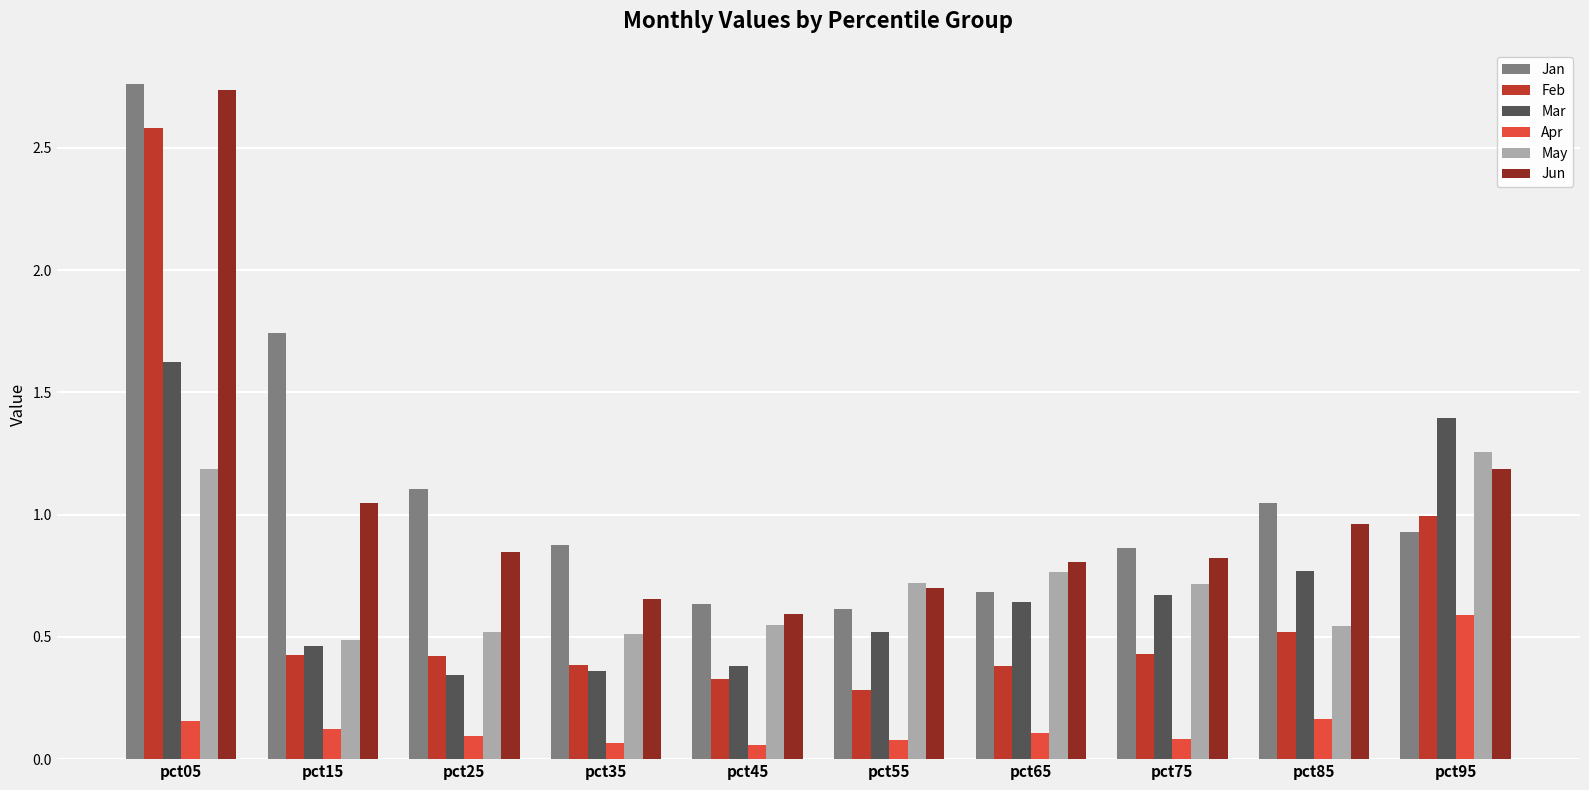

At which category is the sum across all series the highest?

pct05